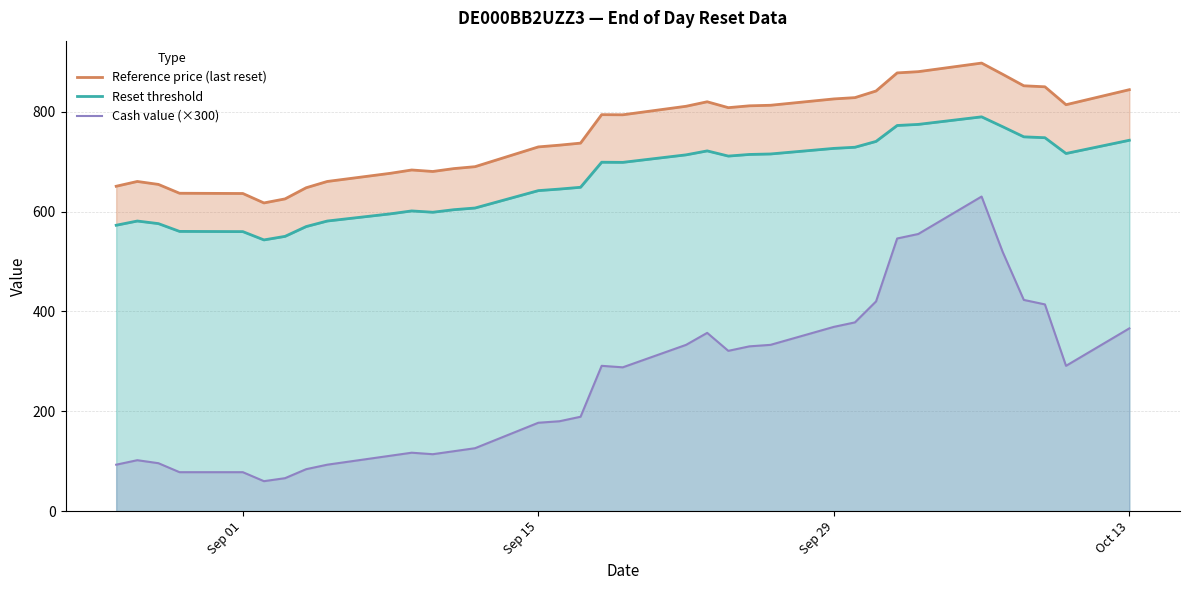

How many data points in Reset threshold are above 698?

18